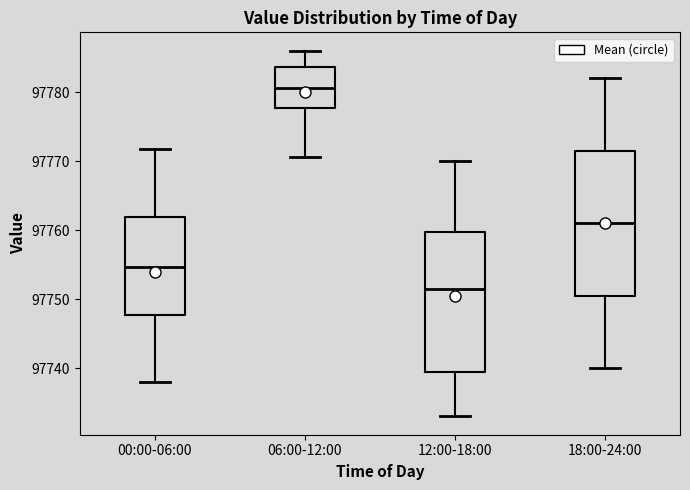

Where does the median line of the box for 18:00-24:00 sit on the y-axis? The values are not printed on the chart, so give them approximately, as read against the axis.

97761